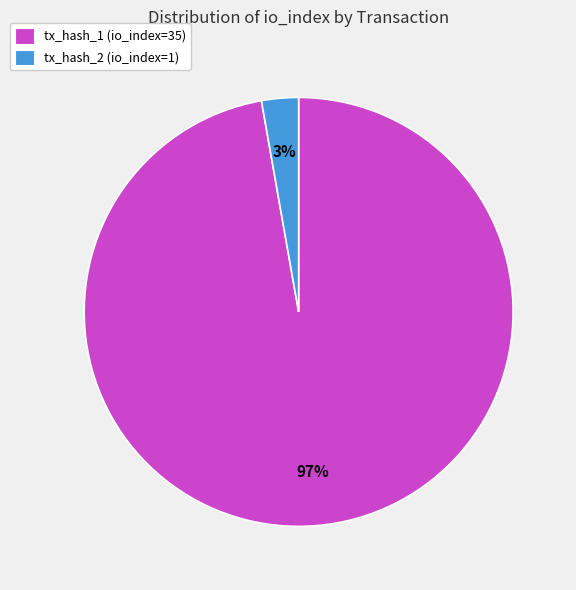

Rank the categories by value from lowest to highest.

tx_hash_2 (io_index=1), tx_hash_1 (io_index=35)